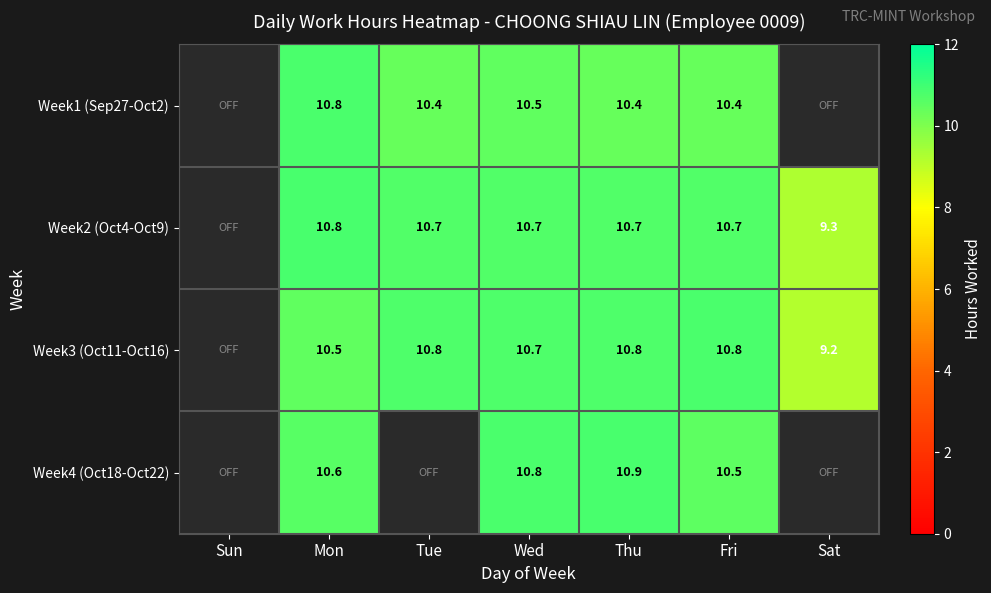

Which has a higher value, Tue or Sun?

Tue